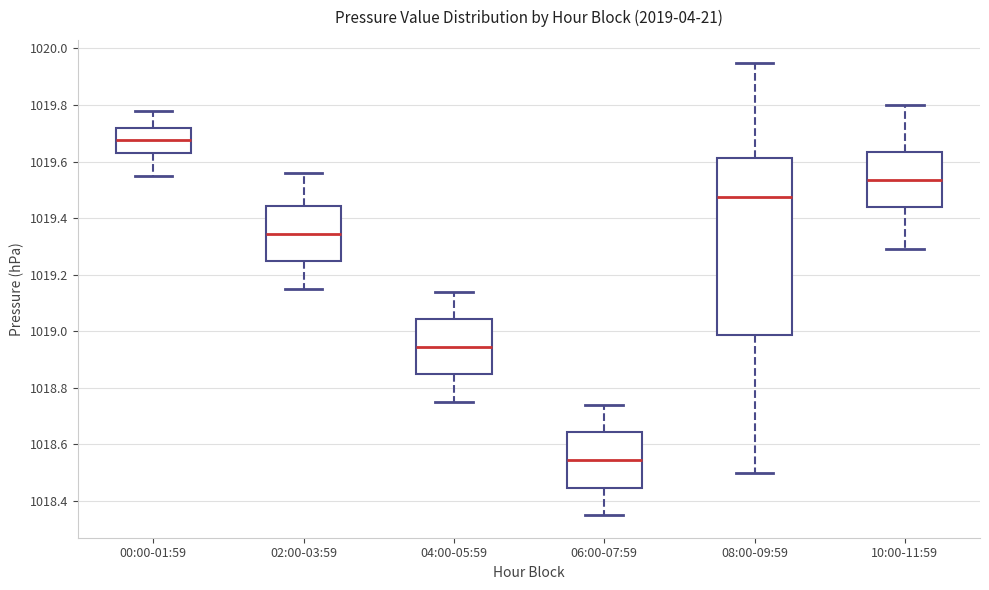

Comparing the boxes themselves (not the whiskers), which one is the tallest?

08:00-09:59